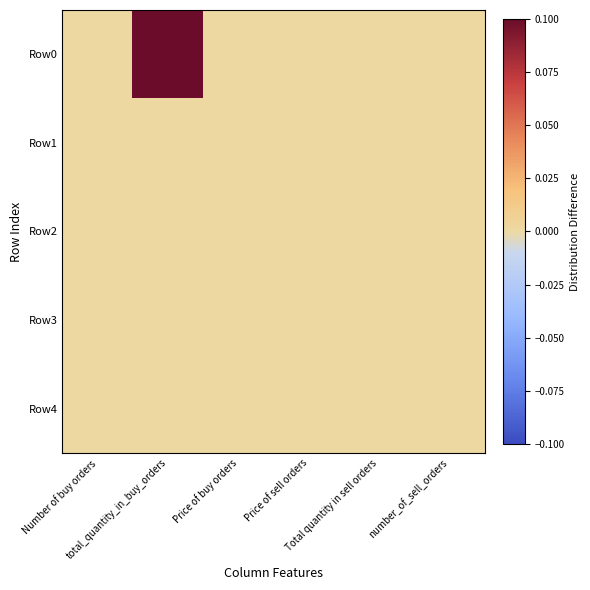

Reading left to right, list all the values displayed in this chart.

Row0: Number of buy orders=0.0	total_quantity_in_buy_orders=0.1	Price of buy orders=0.0	Price of sell orders=0.0	Total quantity in sell orders=0.0	number_of_sell_orders=0.0
Row1: Number of buy orders=0.0	total_quantity_in_buy_orders=0.0	Price of buy orders=0.0	Price of sell orders=0.0	Total quantity in sell orders=0.0	number_of_sell_orders=0.0
Row2: Number of buy orders=0.0	total_quantity_in_buy_orders=0.0	Price of buy orders=0.0	Price of sell orders=0.0	Total quantity in sell orders=0.0	number_of_sell_orders=0.0
Row3: Number of buy orders=0.0	total_quantity_in_buy_orders=0.0	Price of buy orders=0.0	Price of sell orders=0.0	Total quantity in sell orders=0.0	number_of_sell_orders=0.0
Row4: Number of buy orders=0.0	total_quantity_in_buy_orders=0.0	Price of buy orders=0.0	Price of sell orders=0.0	Total quantity in sell orders=0.0	number_of_sell_orders=0.0